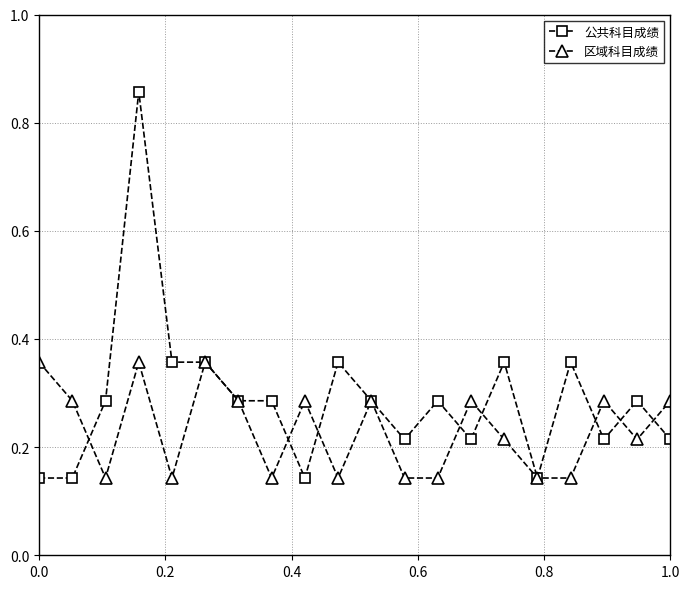

What are all the series names shown in the legend?

公共科目成绩, 区域科目成绩